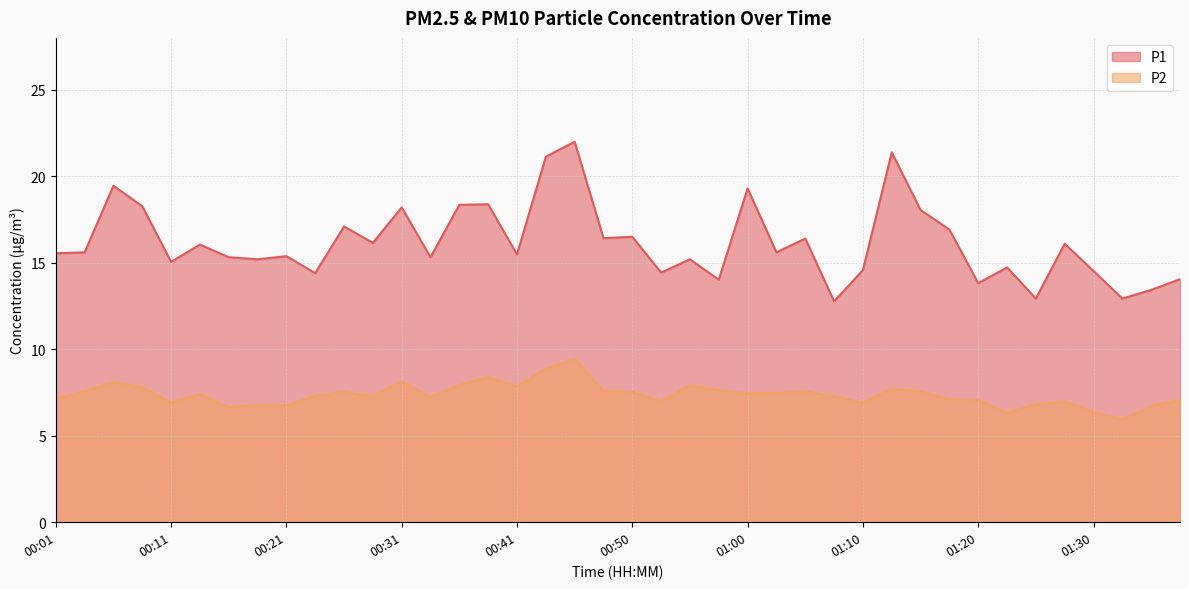

True or false: P1 and P2 cross at least once.

False